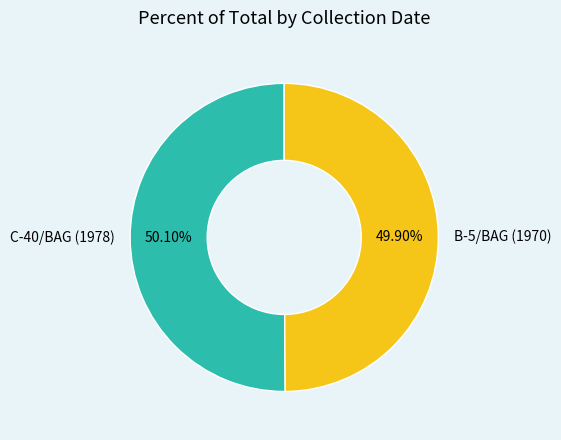

Approximately how many times larger is the value at B-5/BAG (1970) compared to C-40/BAG (1978)?

1.0